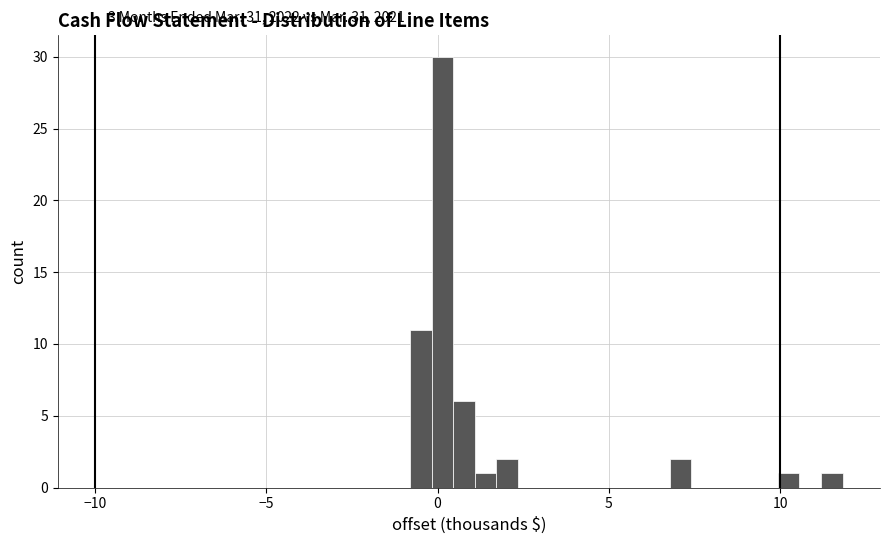

Around what value on the x-axis is the tallest bar? Give the approximate position of its centre, as read against the axis.

0.0